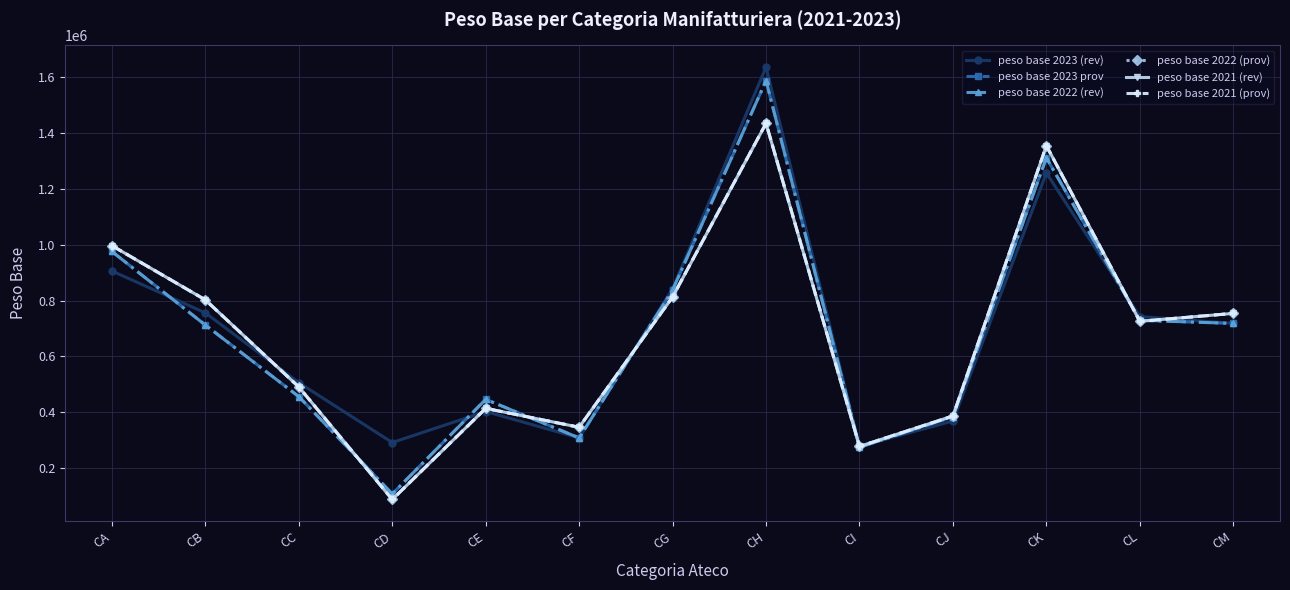

The peso base 2021 (prov) series shows 346242 at CF. True or false?

True